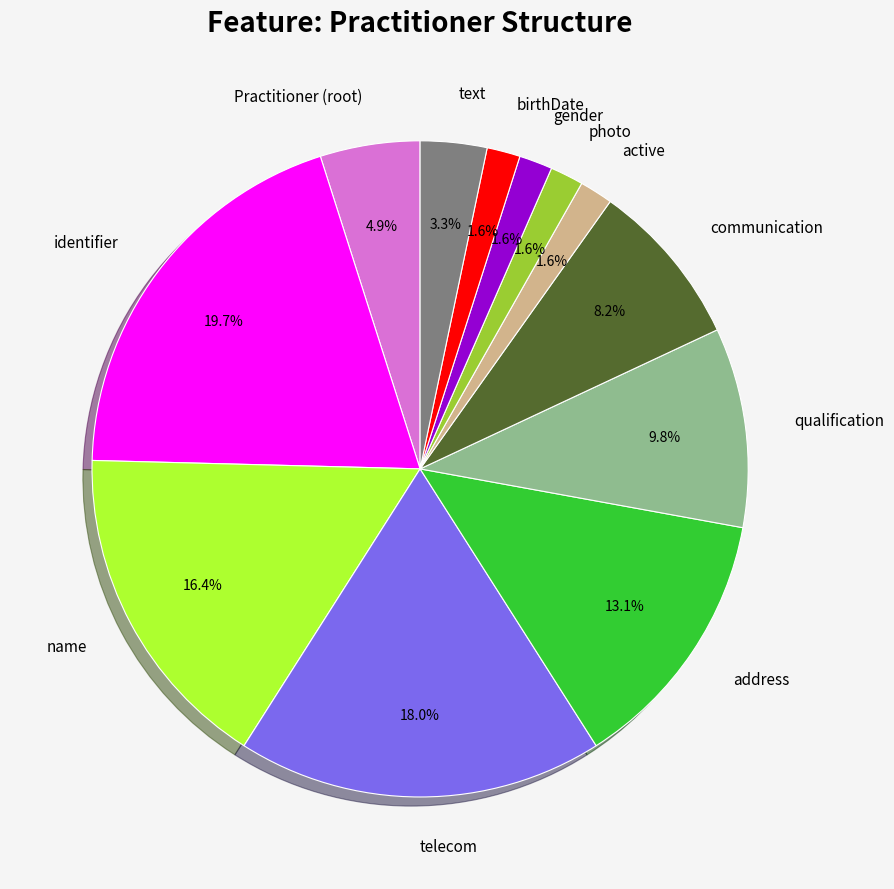

What percentage do address and text together represent?

16.4%